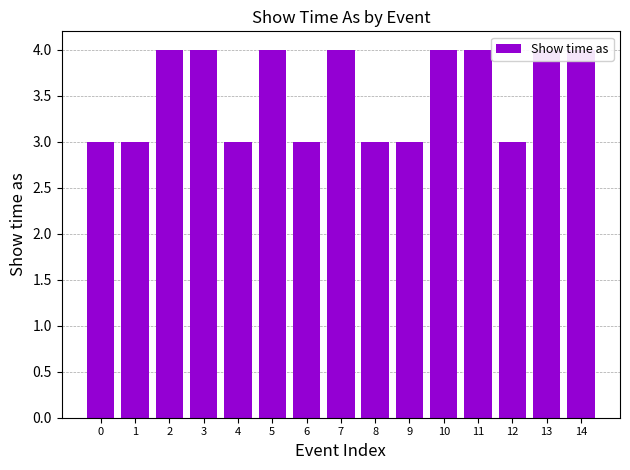

The chart shows a value of 1 at 9. True or false?

False